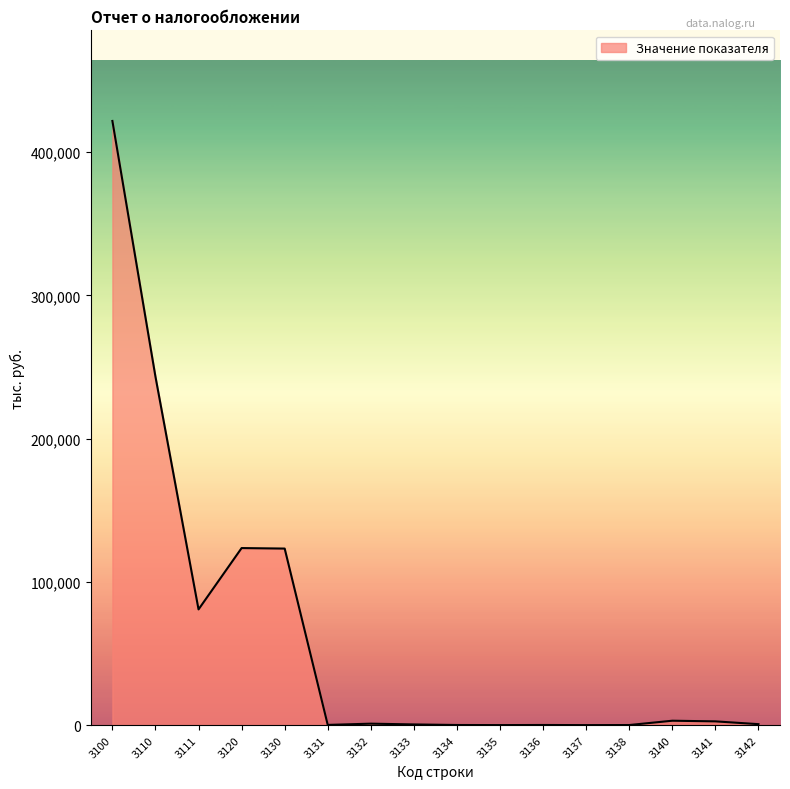

What is the greatest value displayed?

421751